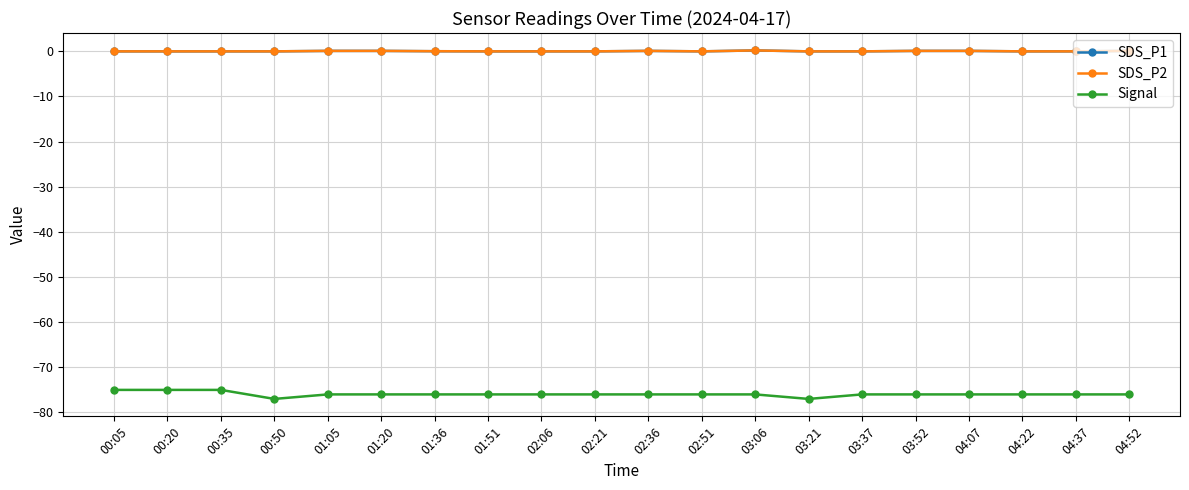

Does the chart have visible grid lines?

Yes